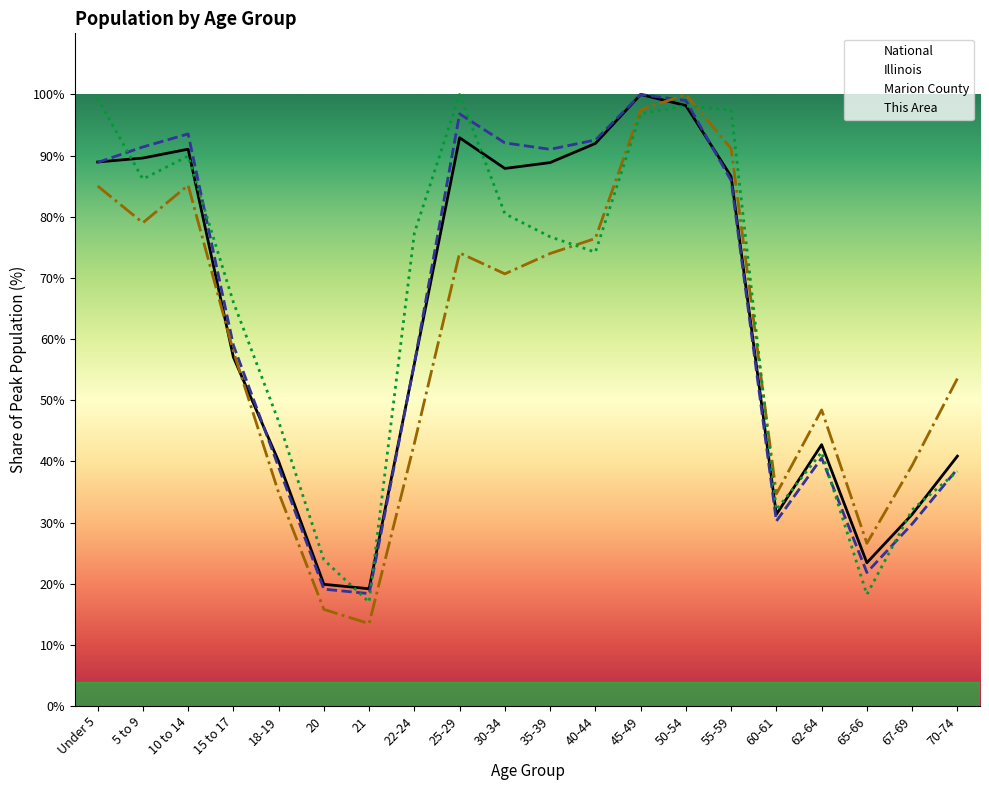

The value of National at 30-34 is 36.0. True or false?

False